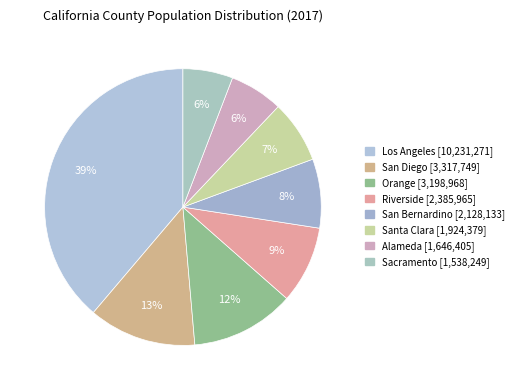

How much of the chart is everything except Orange?

87.9%